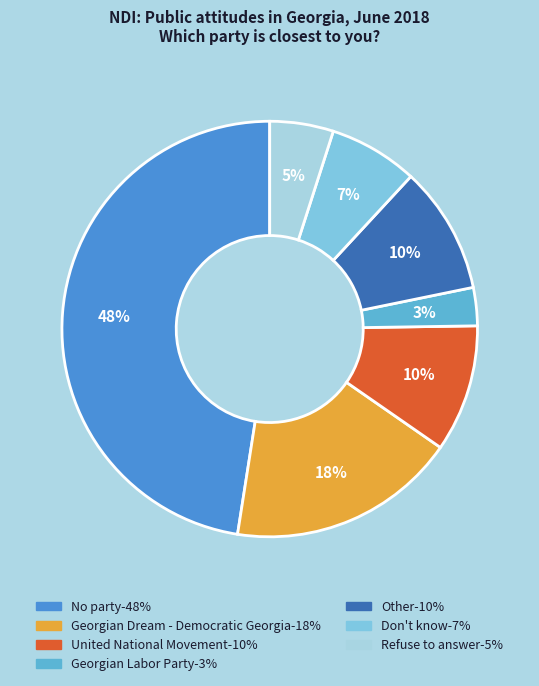

To the nearest percent, what is the combined percentage of Georgian Dream - Democratic Georgia and United National Movement?

28%